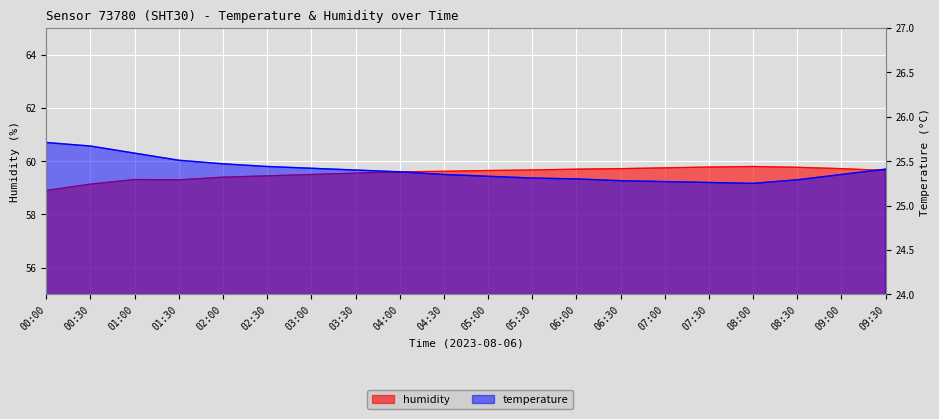

Reading left to right, transcribe all the data shown in this chart.

temperature: 00:00=25.7	00:30=25.7	01:00=25.6	01:30=25.5	02:00=25.5	02:30=25.4	03:00=25.4	03:30=25.4	04:00=25.4	04:30=25.4	05:00=25.3	05:30=25.3	06:00=25.3	06:30=25.3	07:00=25.3	07:30=25.3	08:00=25.2	08:30=25.3	09:00=25.4	09:30=25.4
humidity: 00:00=58.9	00:30=59.1	01:00=59.3	01:30=59.3	02:00=59.4	02:30=59.5	03:00=59.5	03:30=59.5	04:00=59.6	04:30=59.6	05:00=59.6	05:30=59.7	06:00=59.7	06:30=59.7	07:00=59.8	07:30=59.8	08:00=59.8	08:30=59.8	09:00=59.7	09:30=59.6